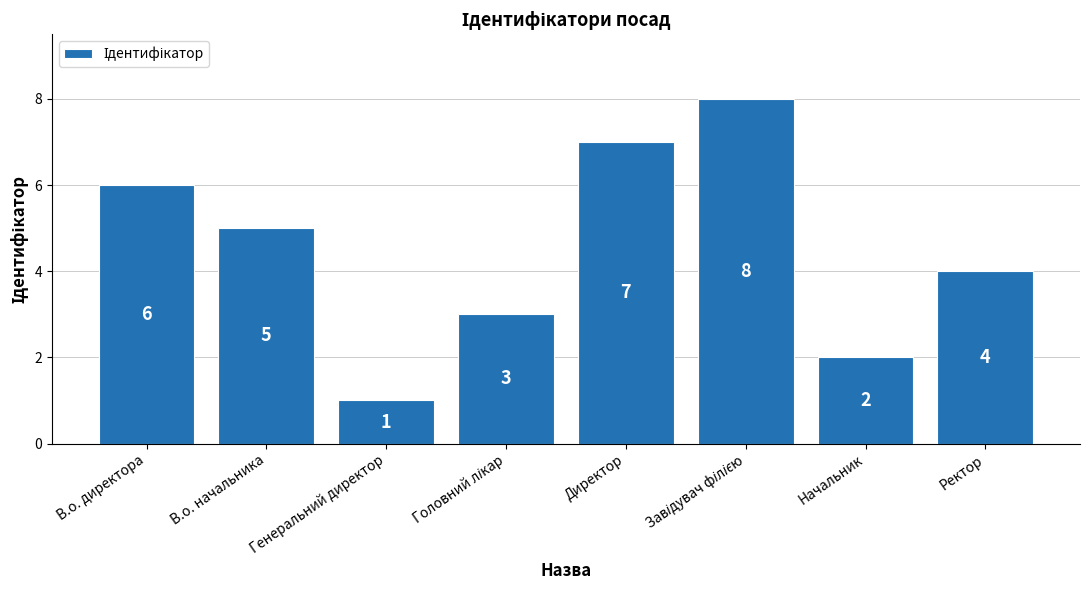

Does the chart contain any negative values?

No